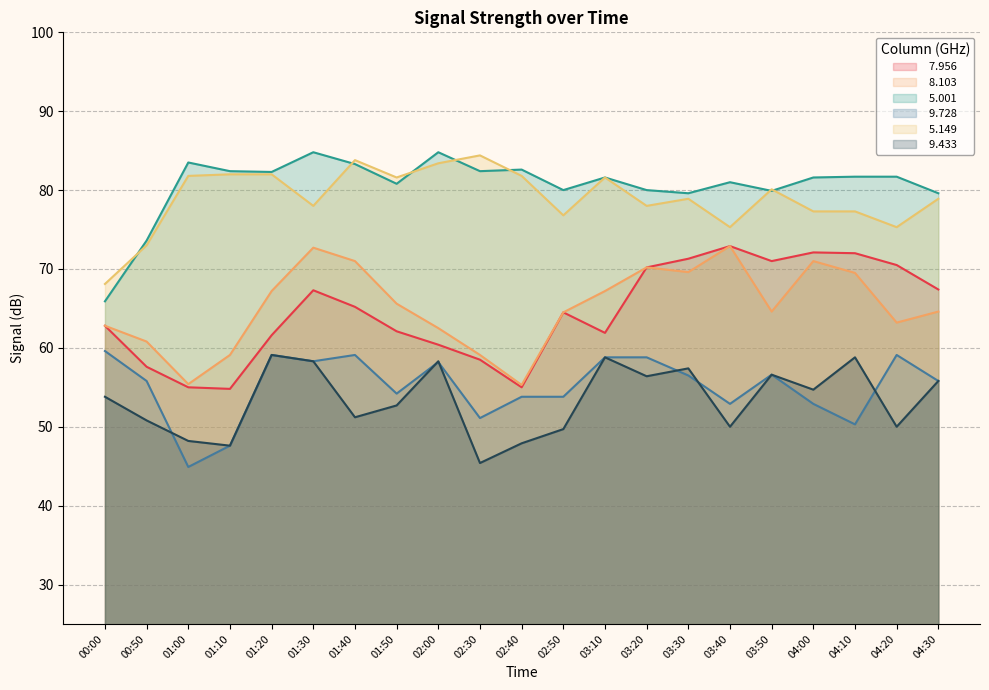

What is the difference between the maximum and minimum values in the   9.433 series?

13.7